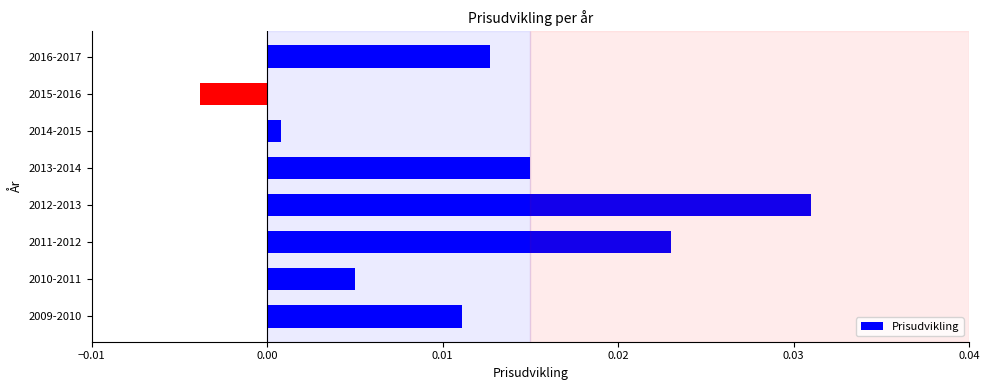

At which label is the value closest to 0?

2014-2015